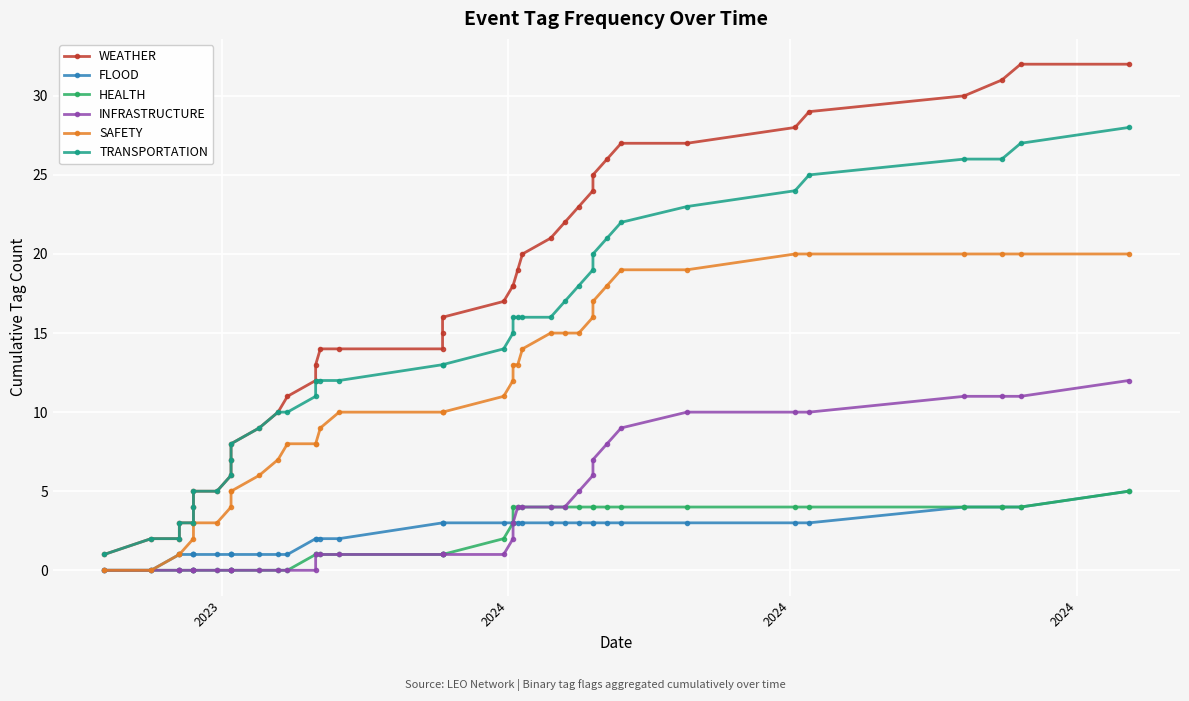

Is this an area chart (filled region under the line)?

No